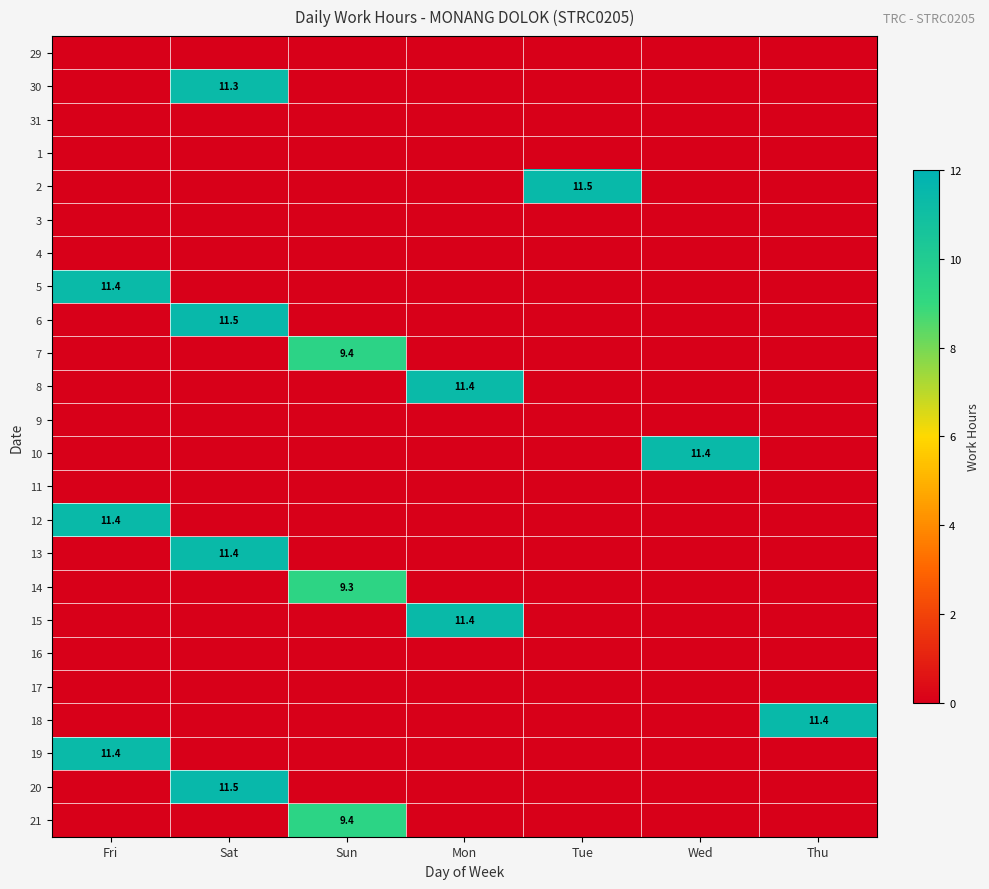

How many data points does each series have?

7